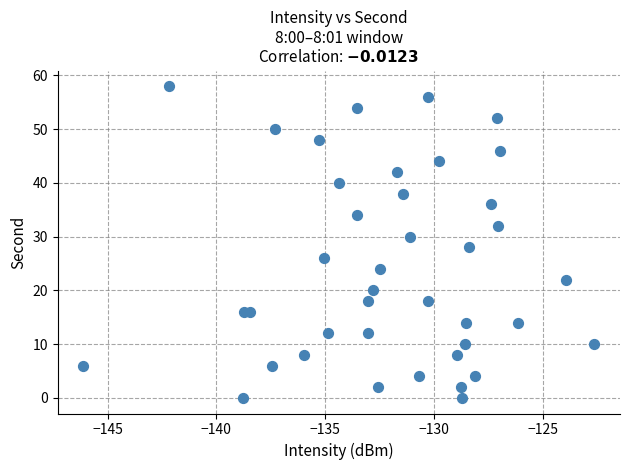

What is the range of Y values (max minus min)?

58